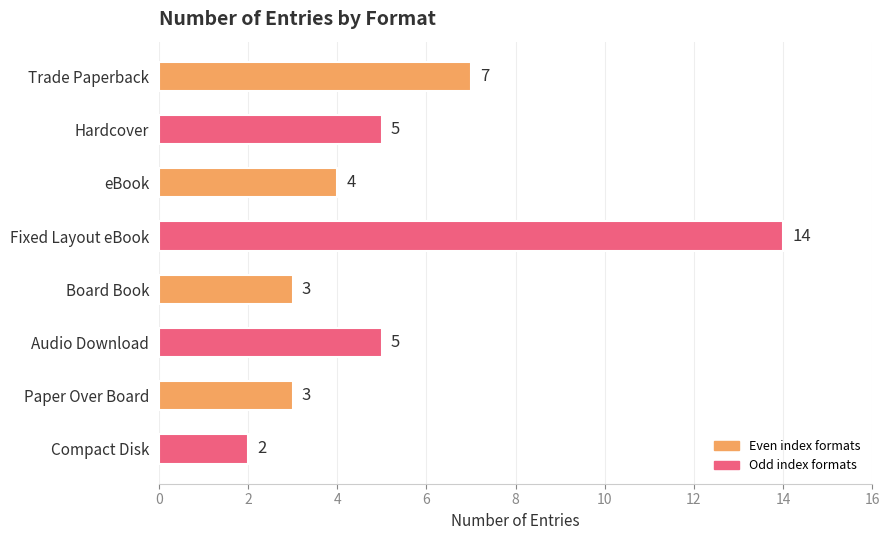

What is the maximum value shown in the chart?

14